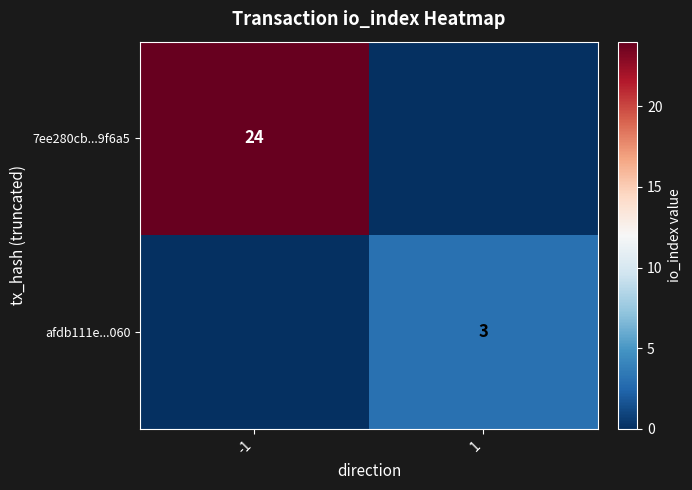

Is it true that 7ee280cb...9f6a5 equals 24 at -1?

True